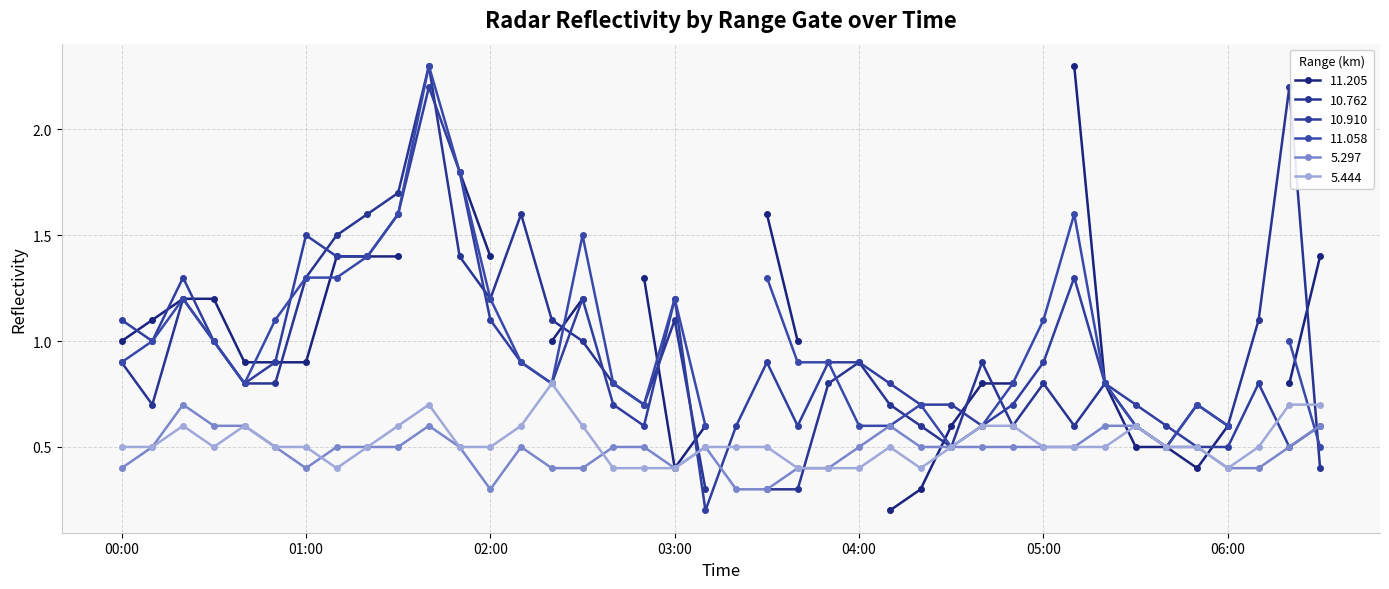

True or false: 5.444 has a value of 0.8 at 01:00.

False